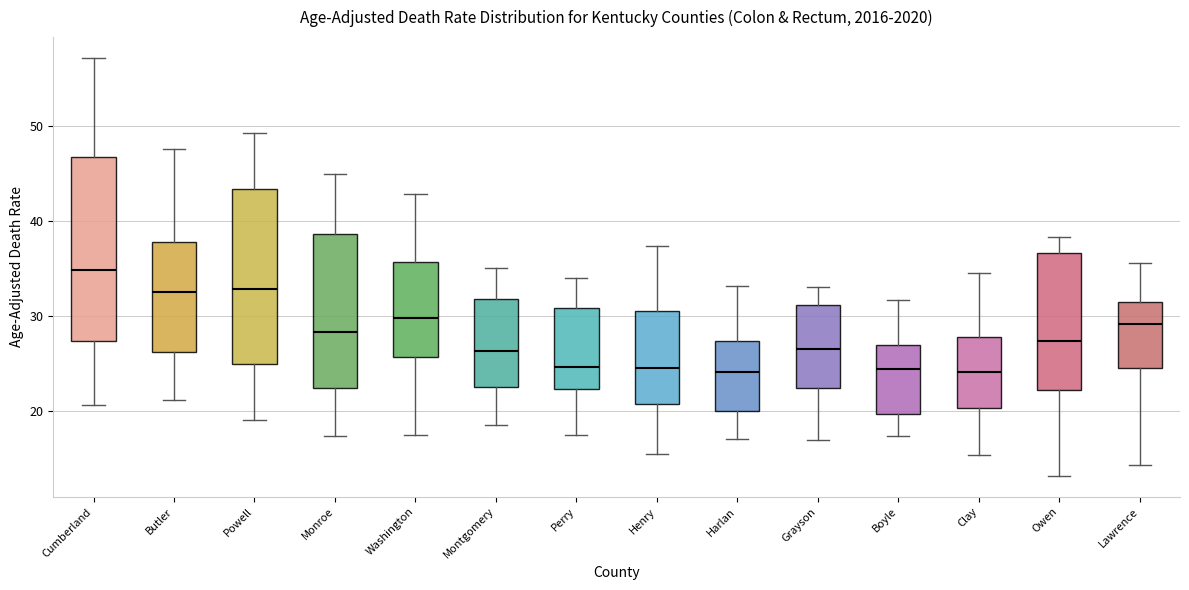

Which box has the highest median line?

Cumberland